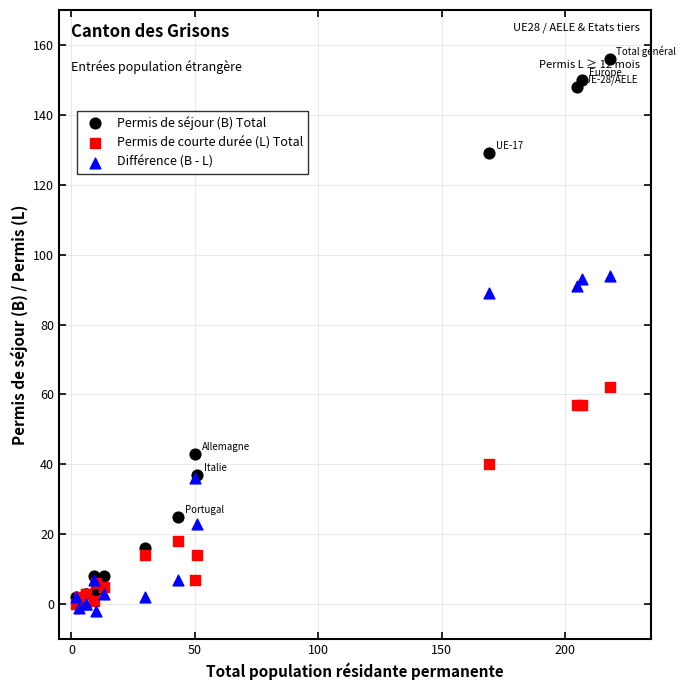

In the Différence (B - L) series, what Y value is closest to 46?

36